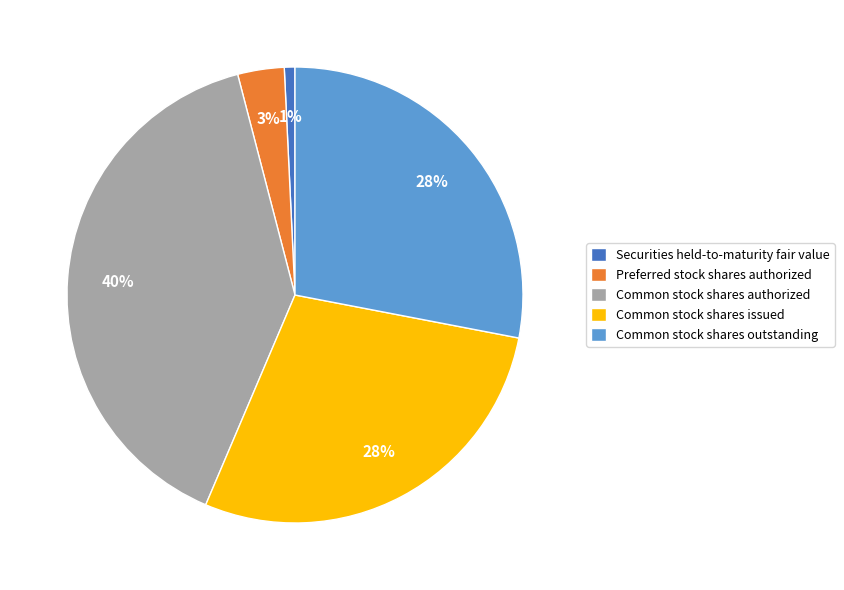

Is there a majority slice in this chart?

No